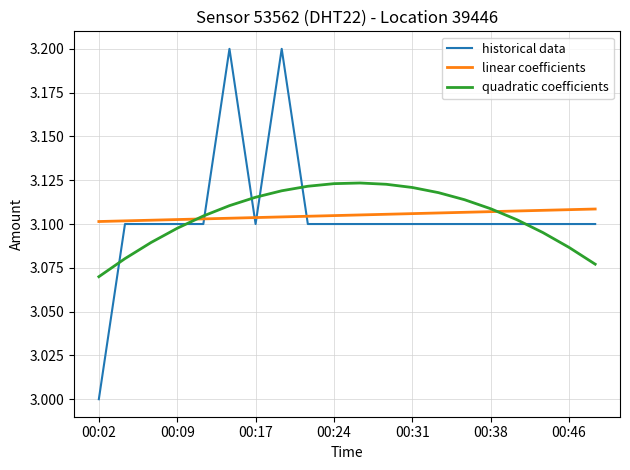

Which series has the widest spread of values?

historical data